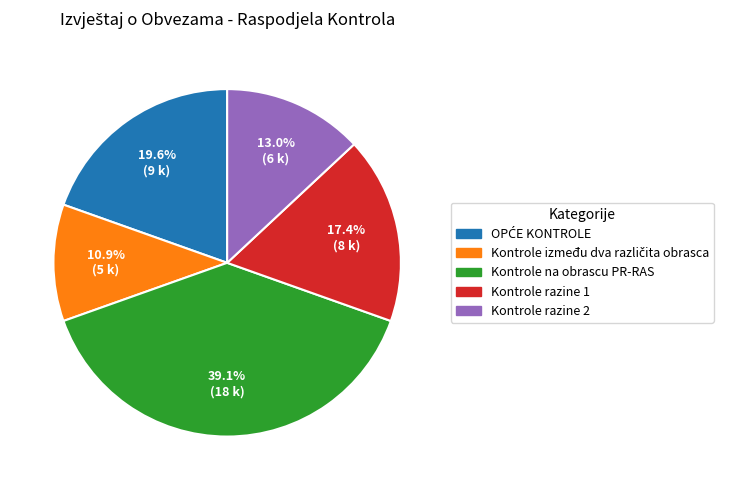

Count the number of slices in the pie.

5